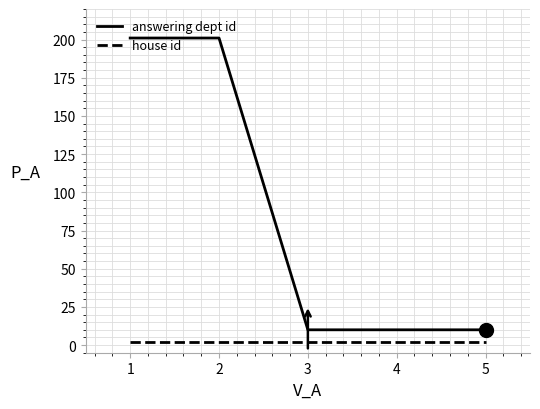

True or false: house id and answering dept id cross at least once.

False